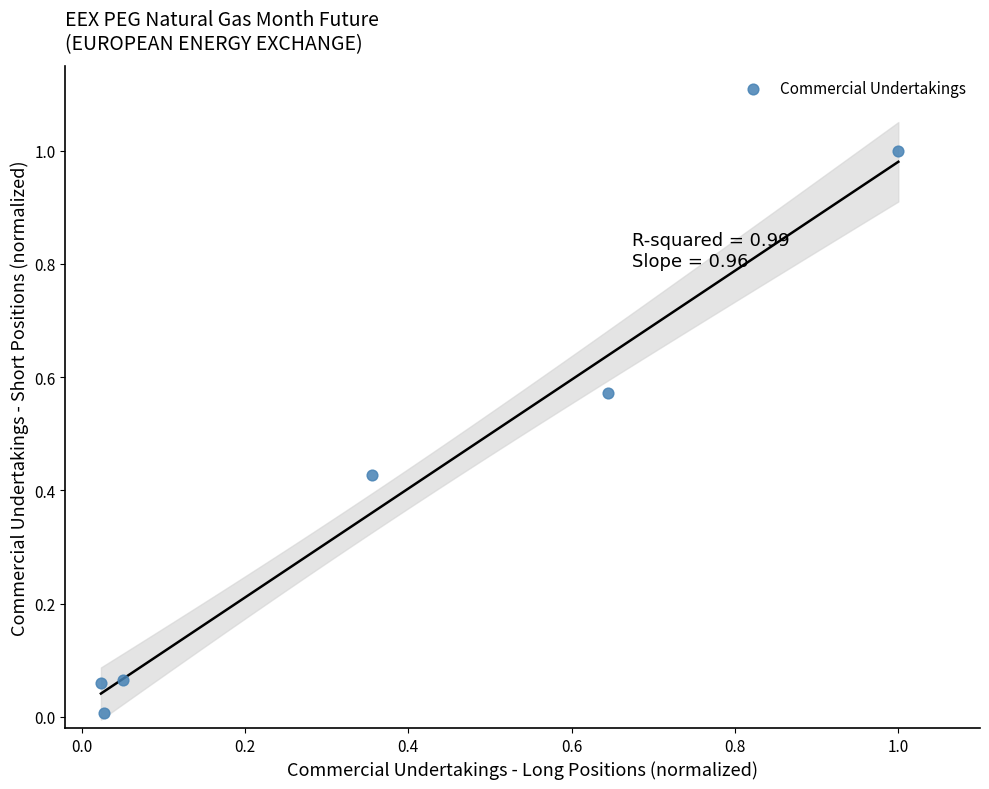

What is the range of X values (max minus min)?

1.0